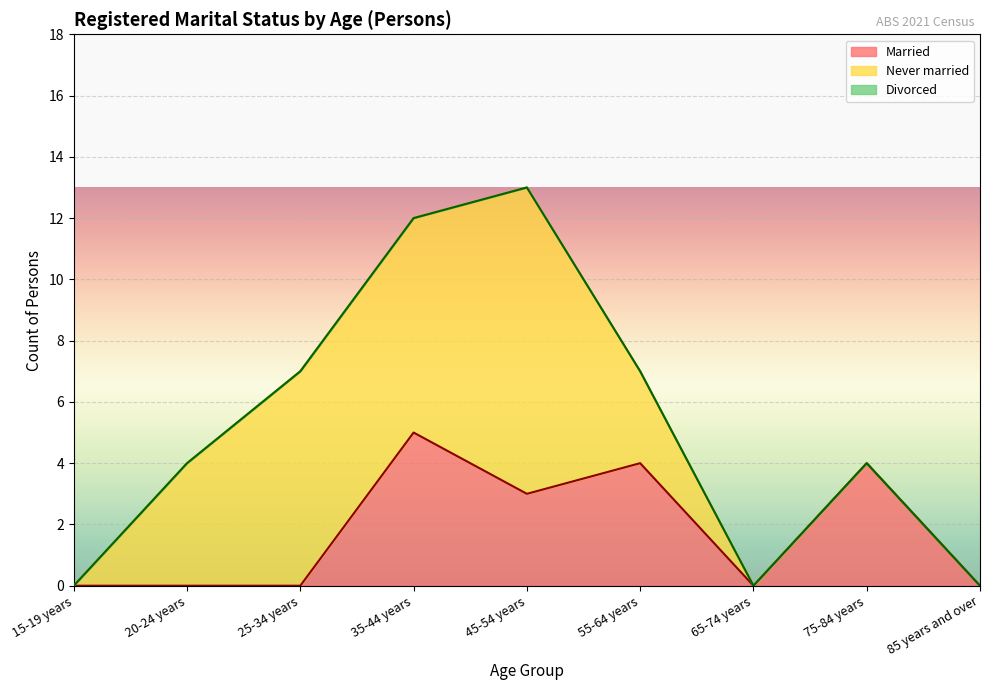

What is the difference between the highest and lowest values at 75-84 years?

4